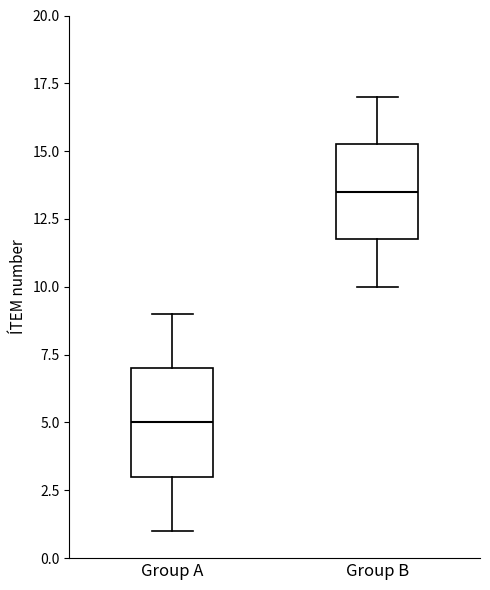

Which box's median line is the highest?

Group B